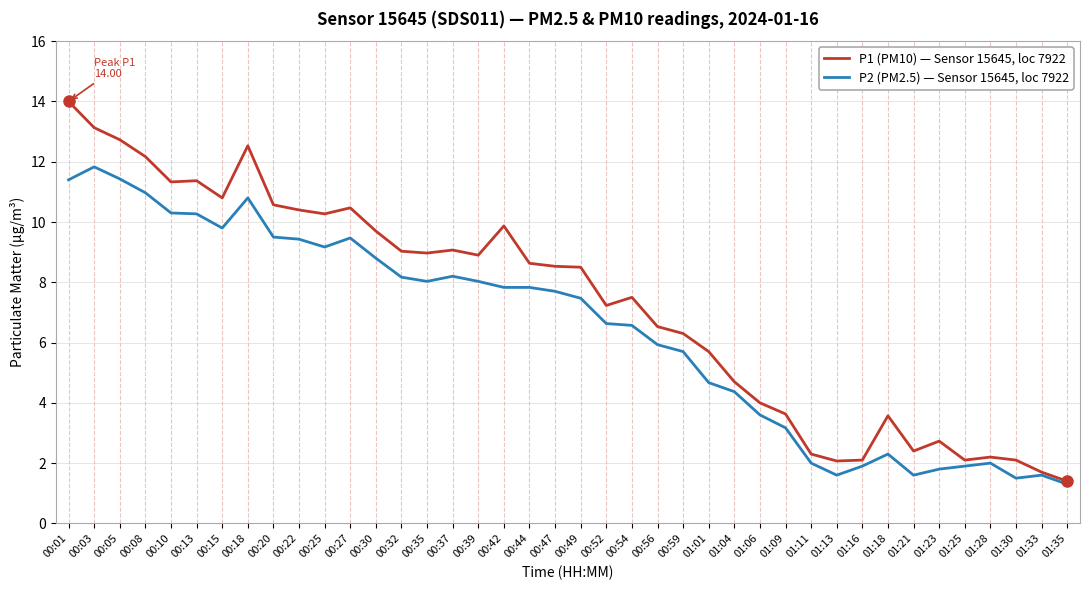

Which category has the highest value across all series?

00:01